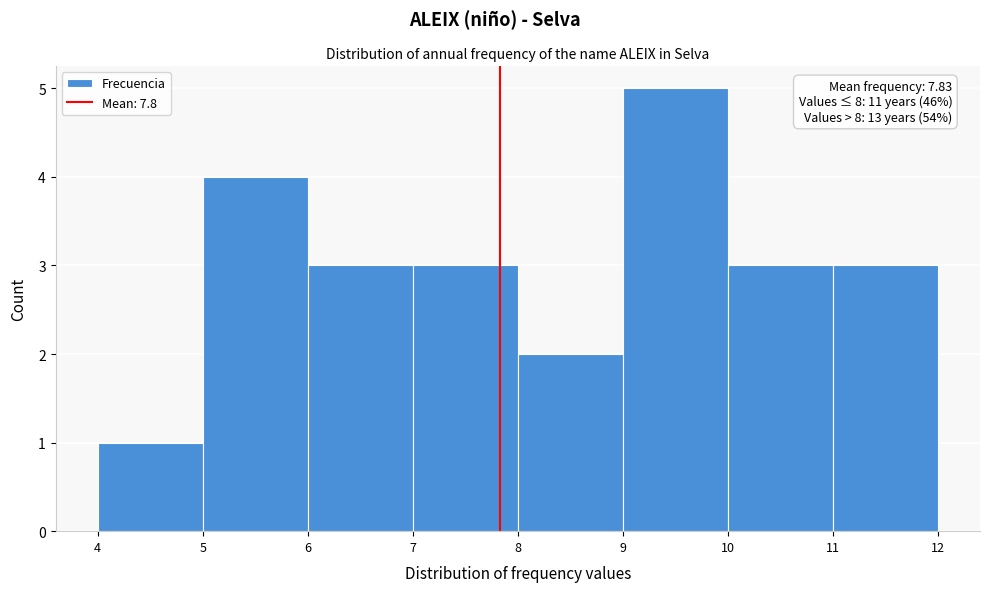

Over which range of the x-axis is the bar tallest?

9 to 10